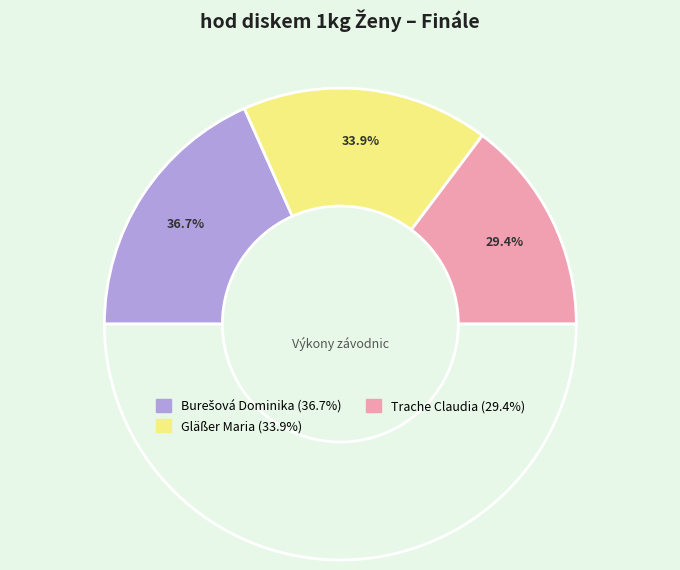

Count the number of slices in the pie.

3